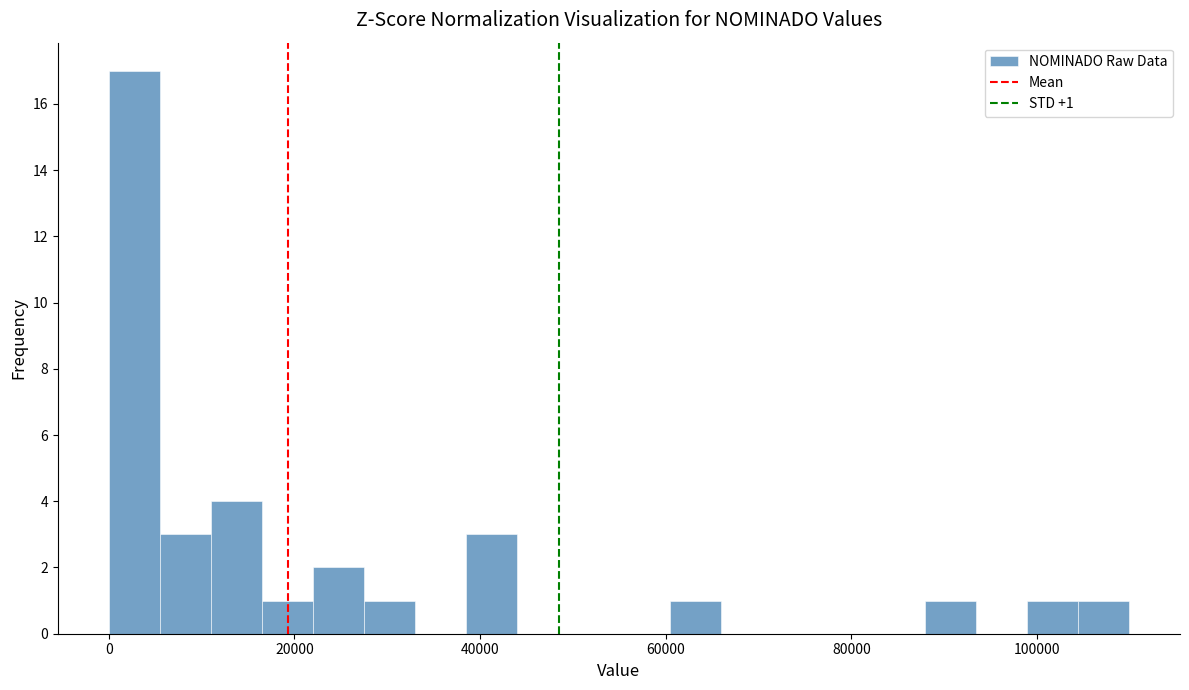

Read against the x-axis, roughly where is the centre of the tallest bar?

2000